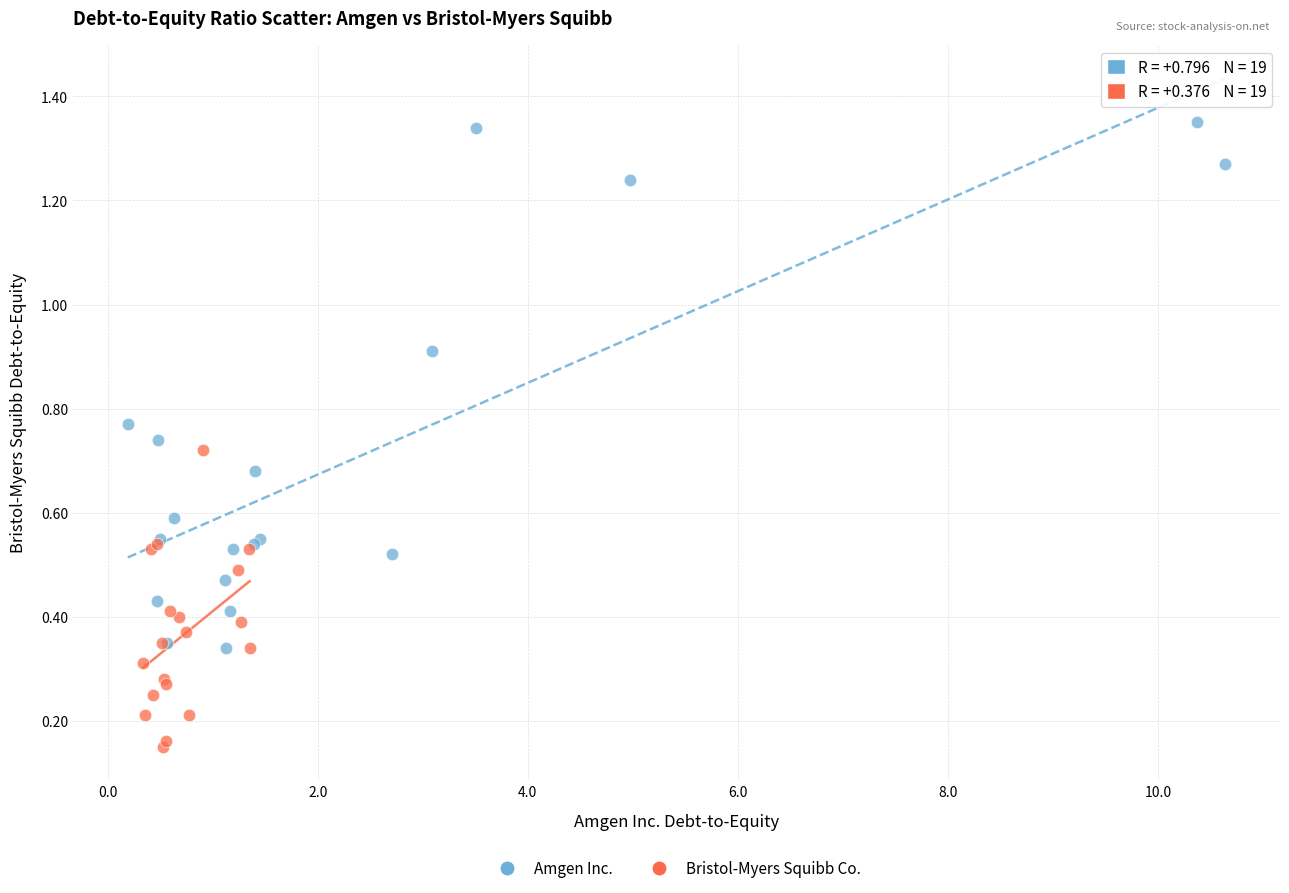

What are all the series names shown in the legend?

Amgen Inc., Bristol-Myers Squibb Co.